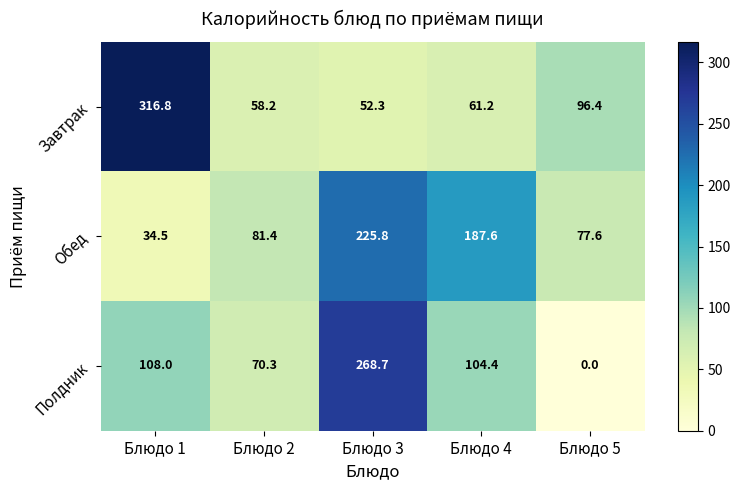

What is the total value across all series at Блюдо 4?

353.2